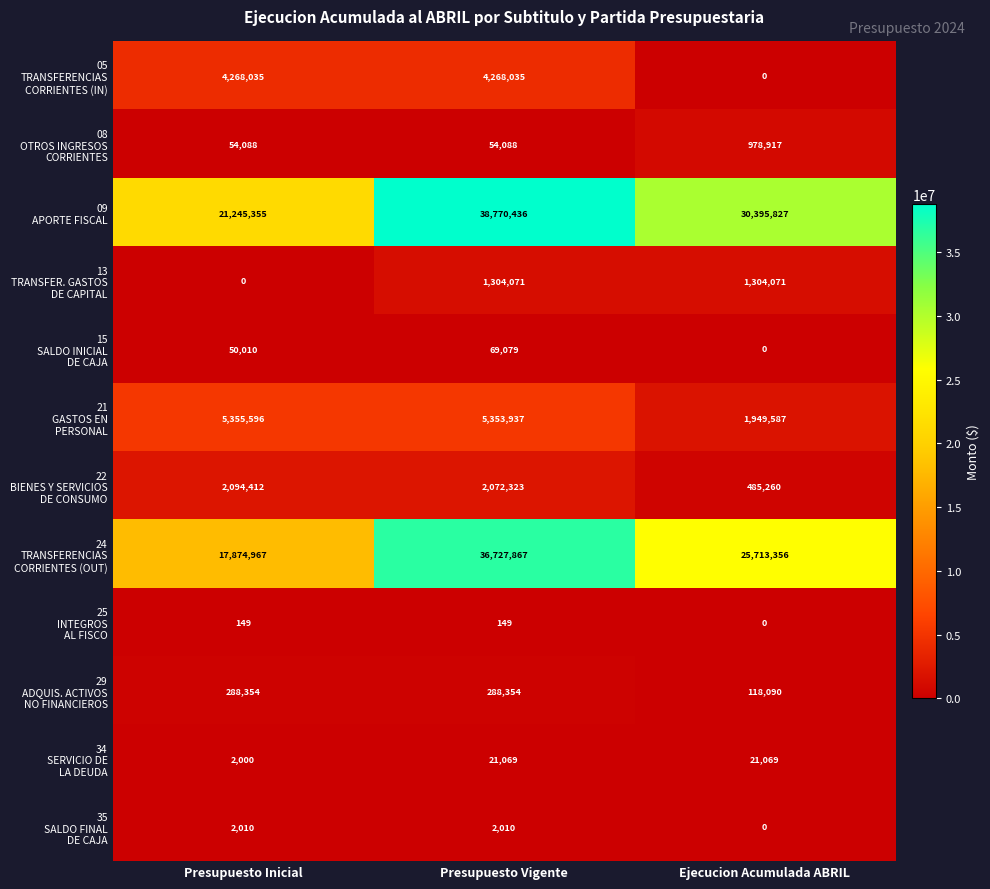

At how many categories does at least one series exceed 14140669?

3